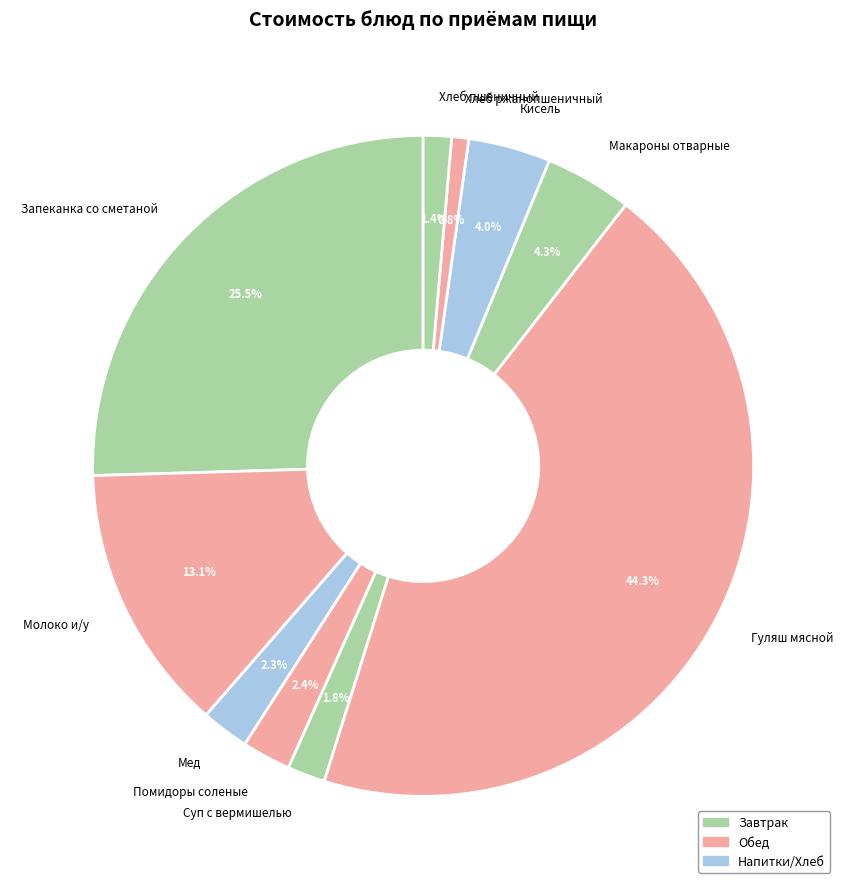

Is the sum of Молоко и/у and Макароны отварные greater than half?

No